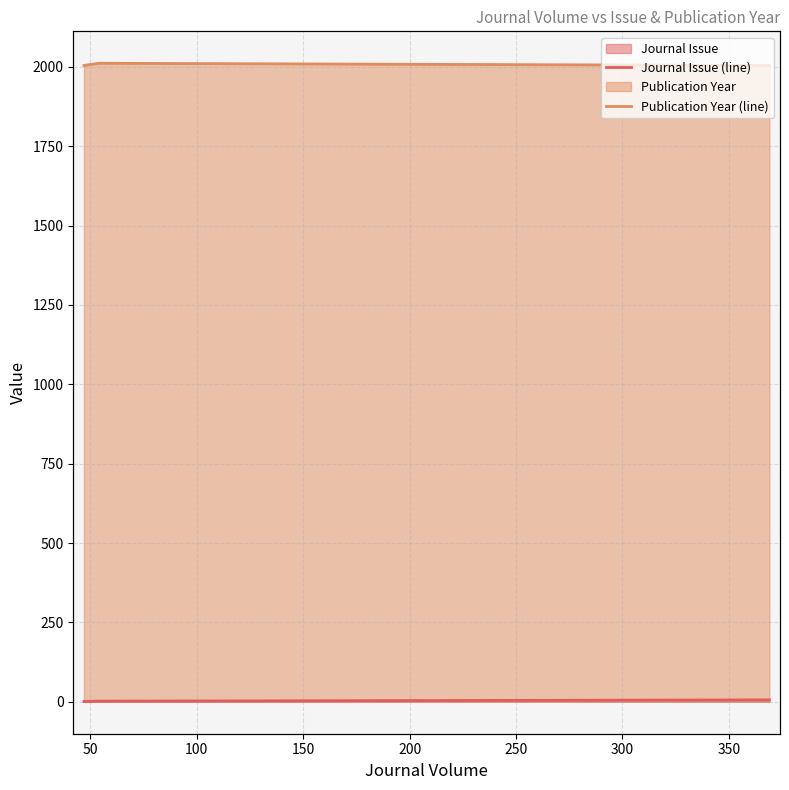

Which series has the largest range (max minus min)?

Publication Year (line)